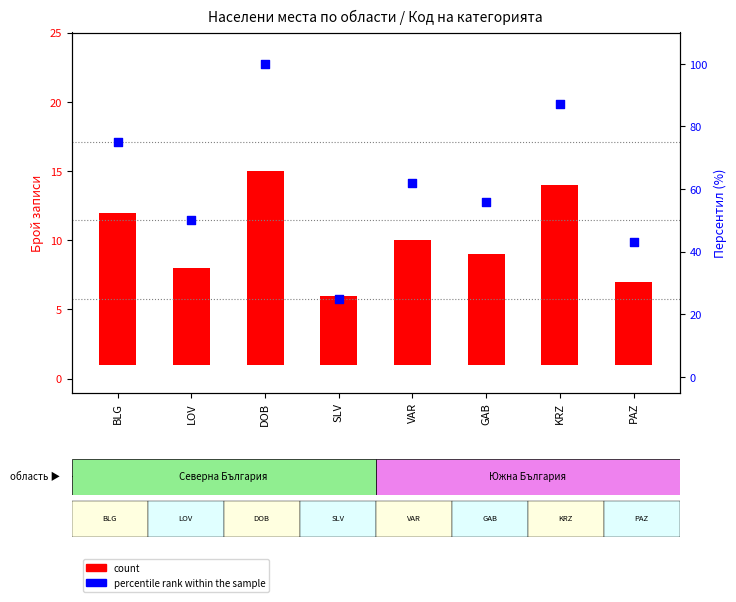

At how many categories does at least one series exceed 43?

6